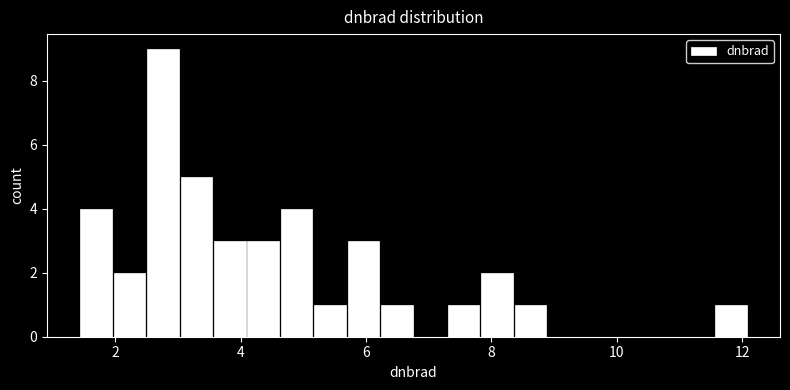

Around what value on the x-axis is the tallest bar? Give the approximate position of its centre, as read against the axis.

2.8